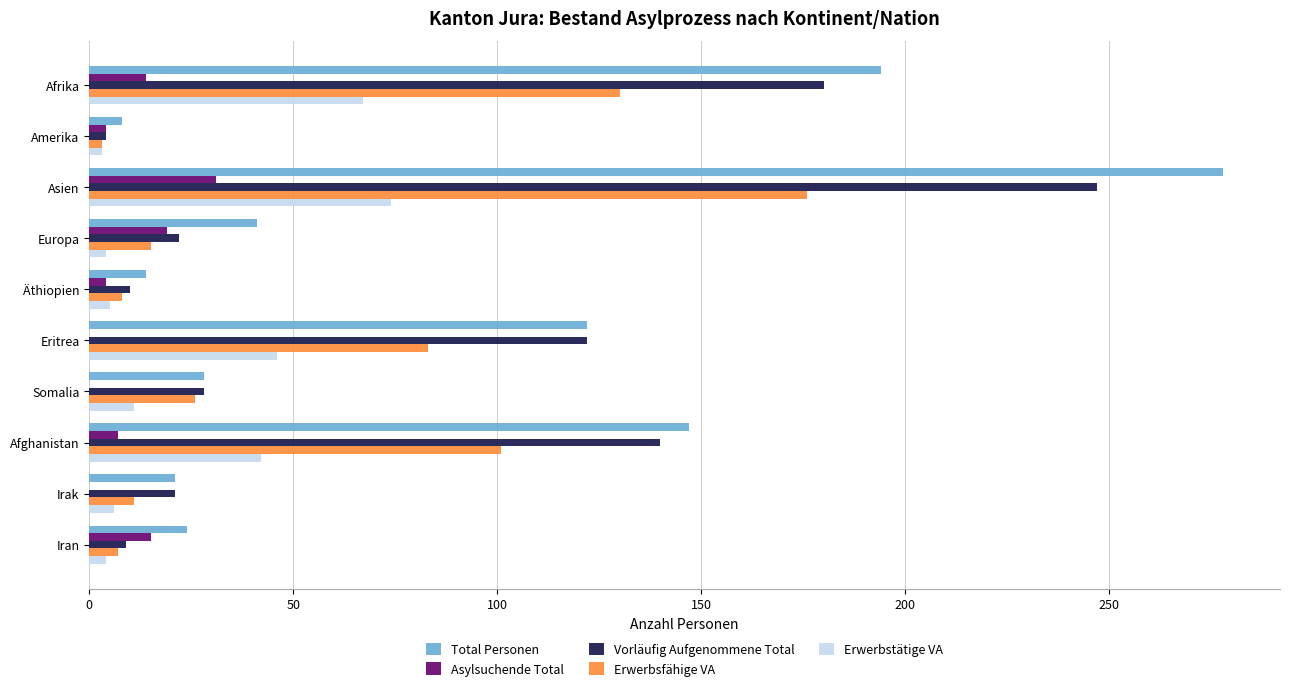

The Asylsuchende Total series shows 0 at Irak. True or false?

True